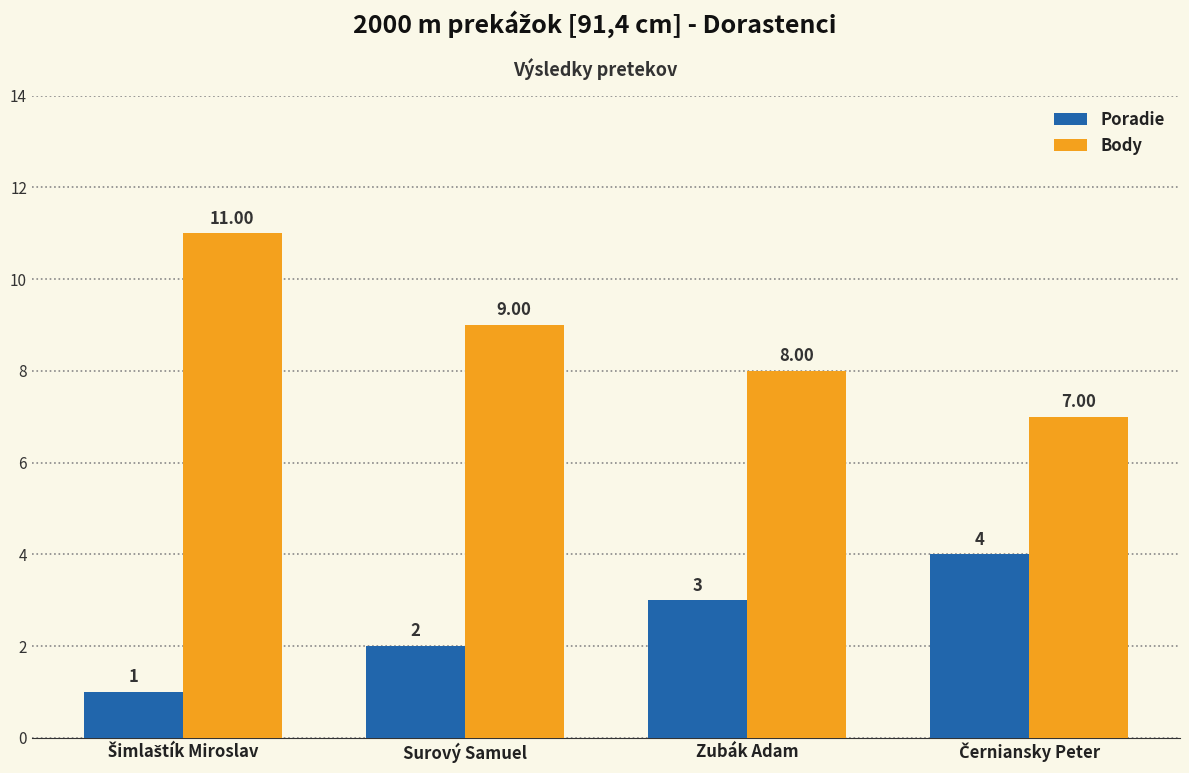

Rank the series by their average value, from lowest to highest.

Poradie, Body